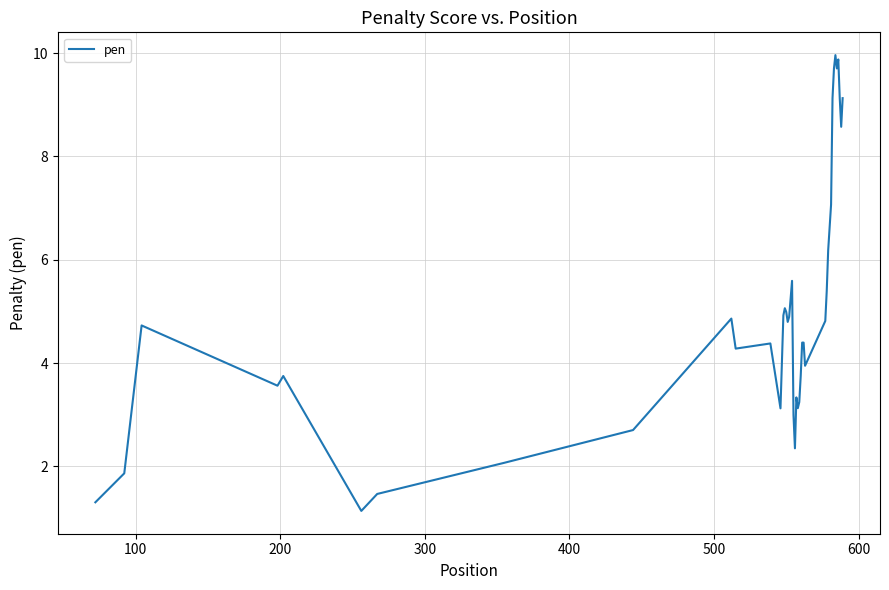

What is the difference between the maximum and minimum values?

8.8